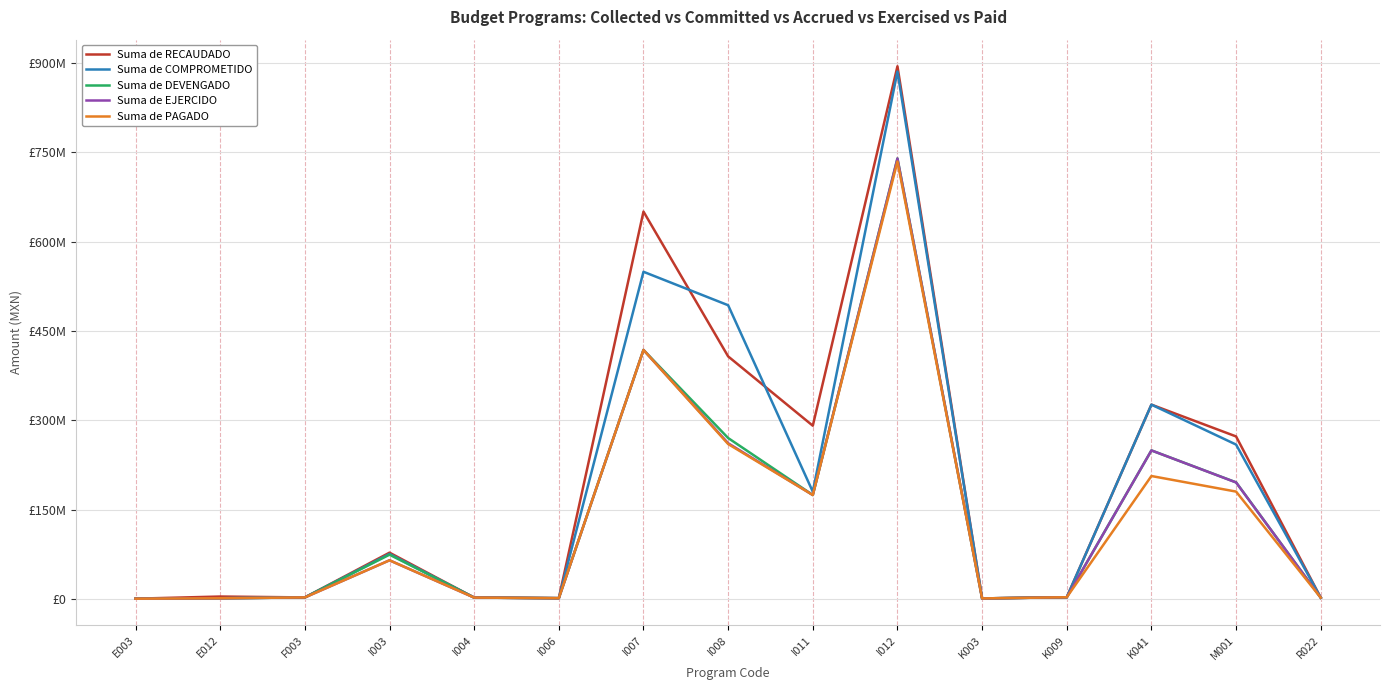

What are all the series names shown in the legend?

Suma de RECAUDADO, Suma de COMPROMETIDO, Suma de DEVENGADO, Suma de EJERCIDO, Suma de PAGADO